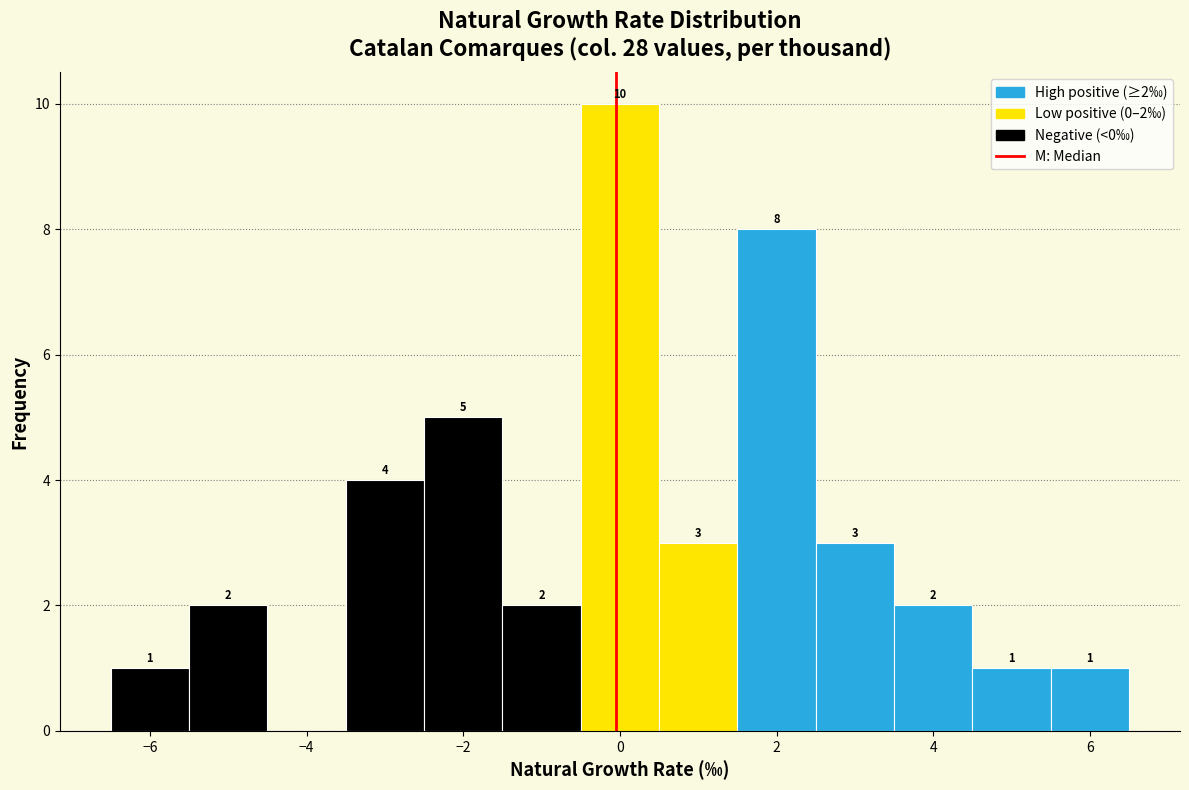

Which range on the x-axis has the tallest bar?

-0.5 to 0.5